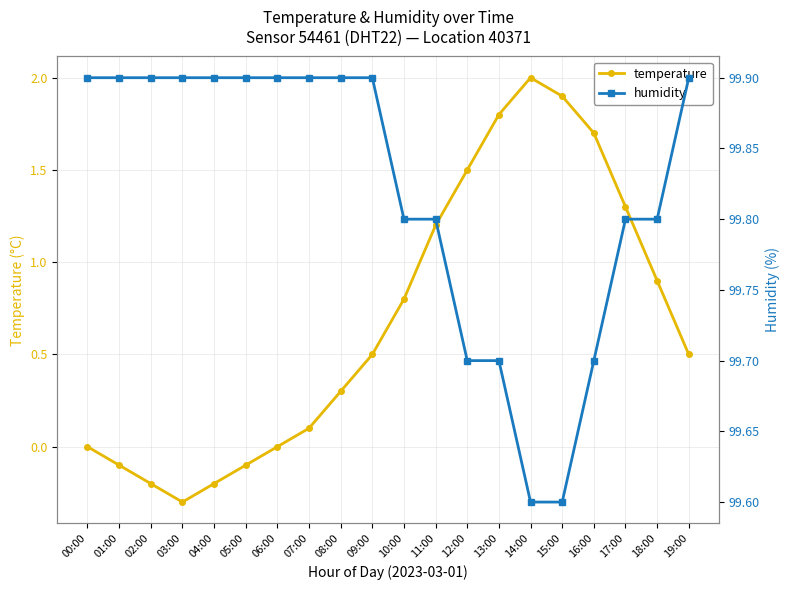

Reading left to right, list all the values displayed in this chart.

temperature: 0.0	-0.1	-0.2	-0.3	-0.2	-0.1	0.0	0.1	0.3	0.5	0.8	1.2	1.5	1.8	2.0	1.9	1.7	1.3	0.9	0.5
humidity: 99.9	99.9	99.9	99.9	99.9	99.9	99.9	99.9	99.9	99.9	99.8	99.8	99.7	99.7	99.6	99.6	99.7	99.8	99.8	99.9